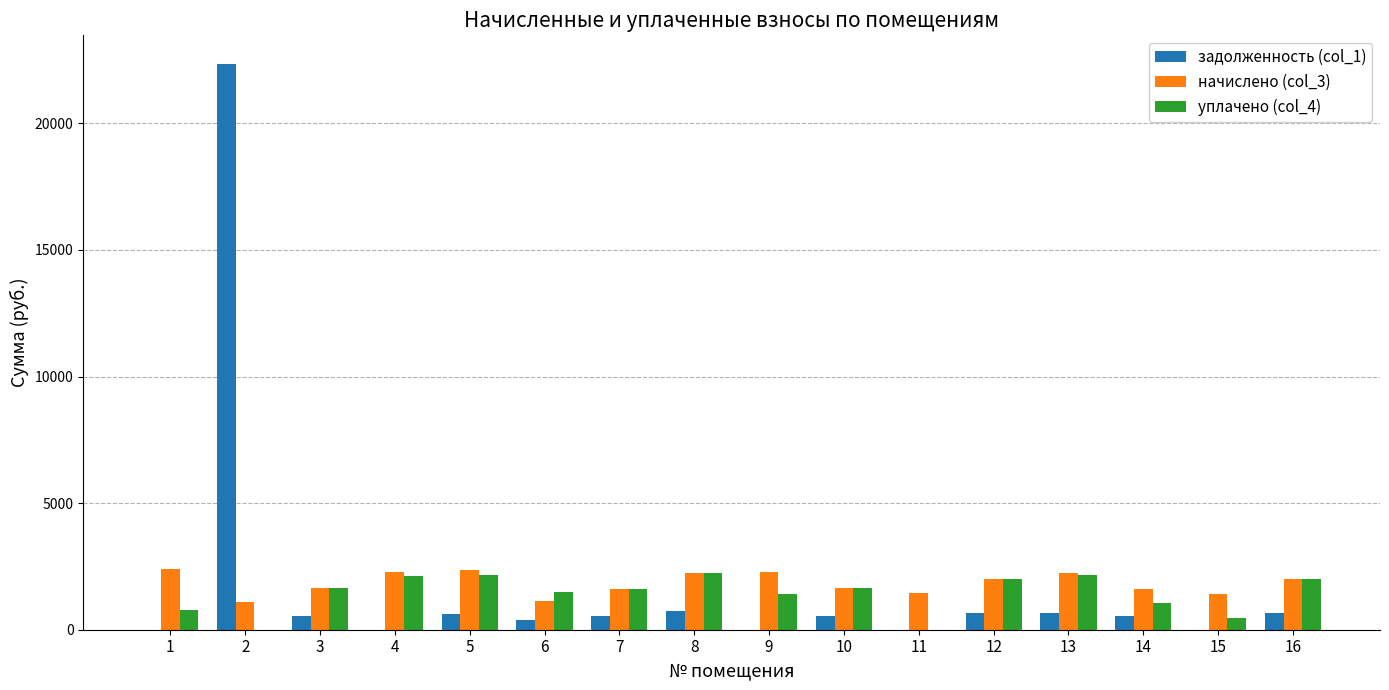

True or false: уплачено (col_4) has a value of 3105.0 at 5.

False